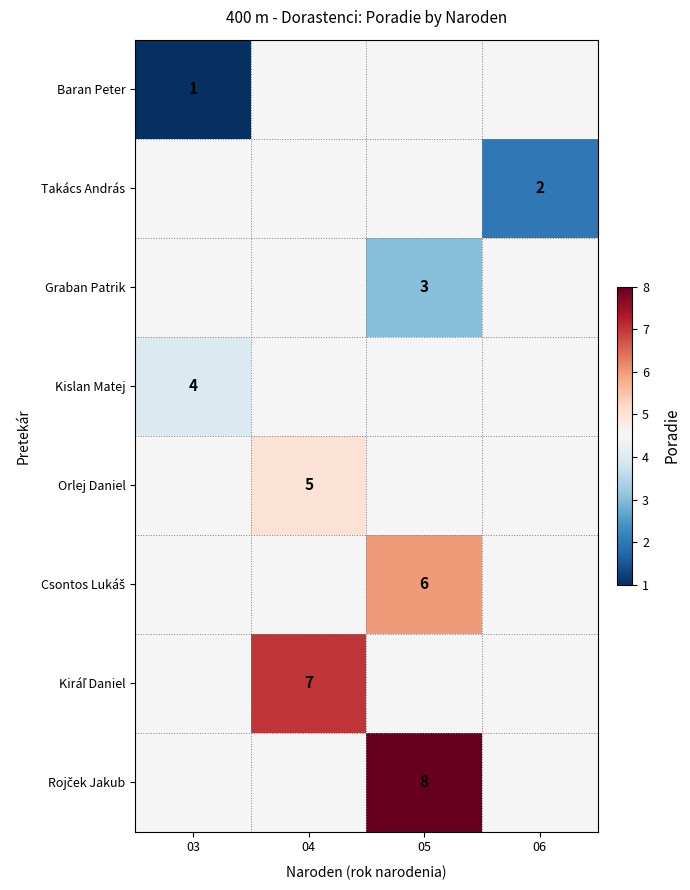

What is the minimum value shown in the chart?

1.0